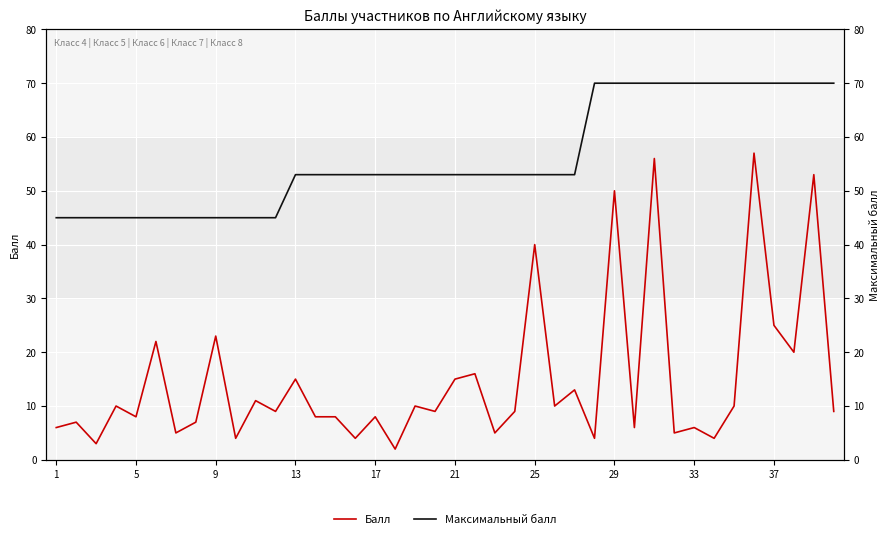

Which series has the largest total across all categories?

Максимальный балл